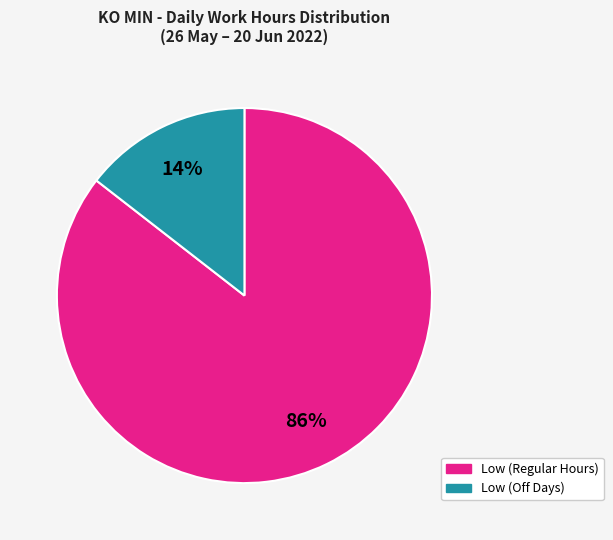

To the nearest percent, what is the average slice percentage?

50%